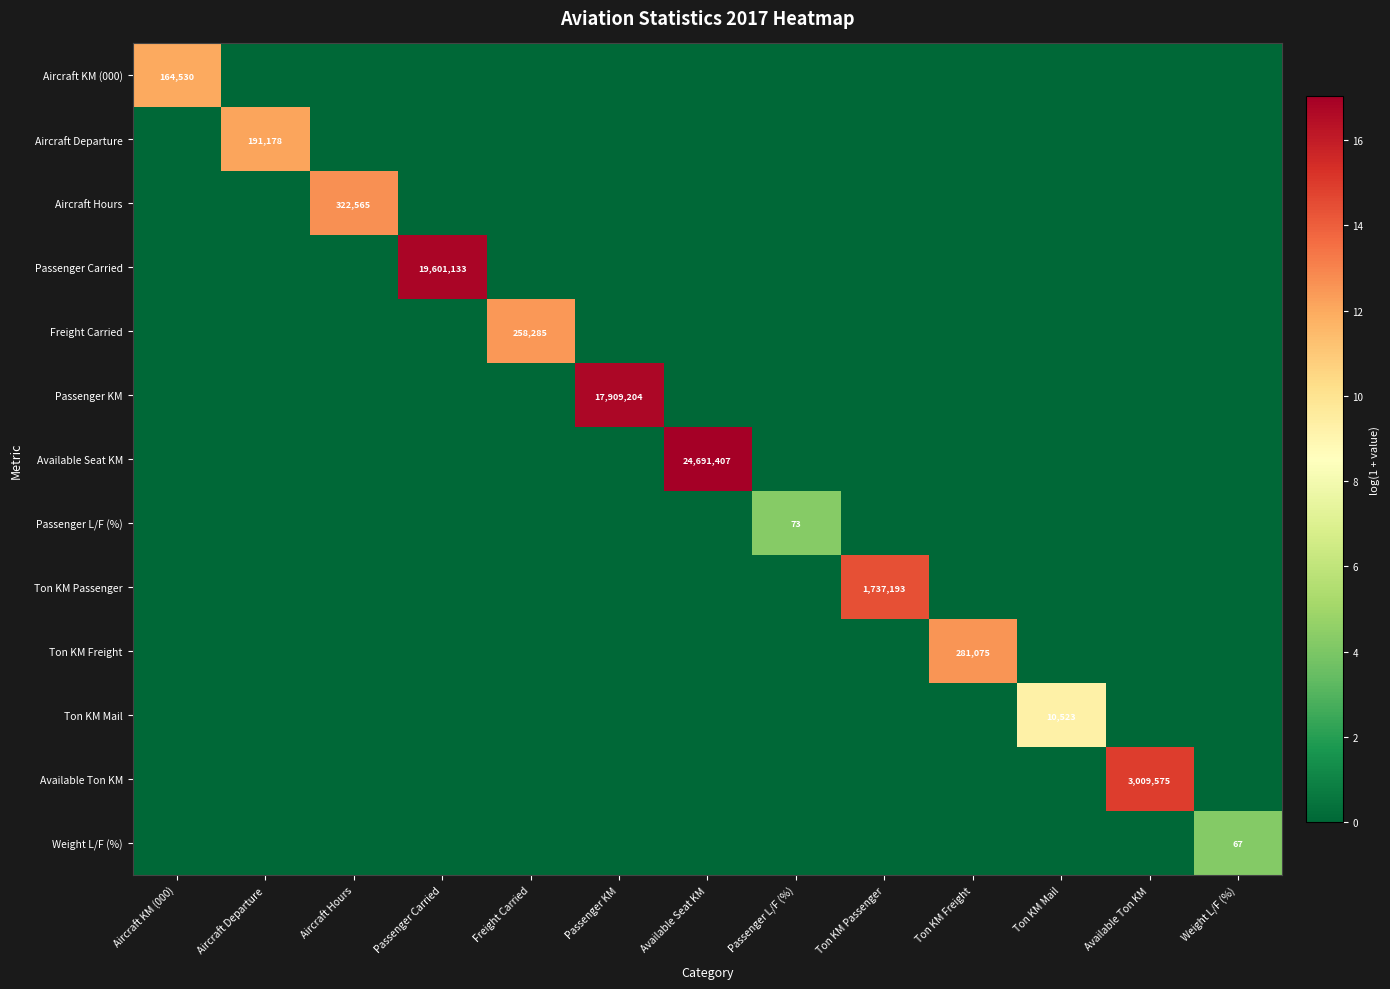

At how many categories does at least one series exceed 10?

10